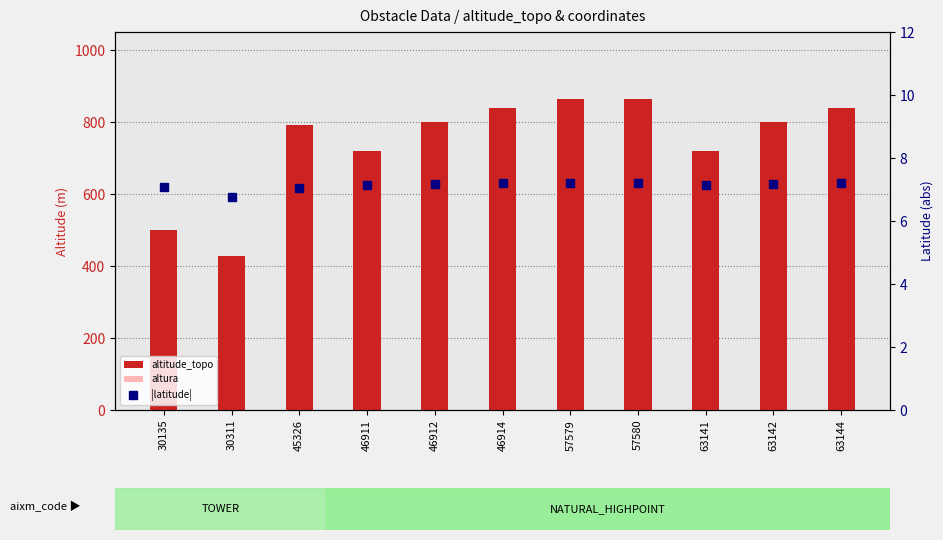

Between 30311 and 63141, which series saw the biggest shift?

altitude_topo